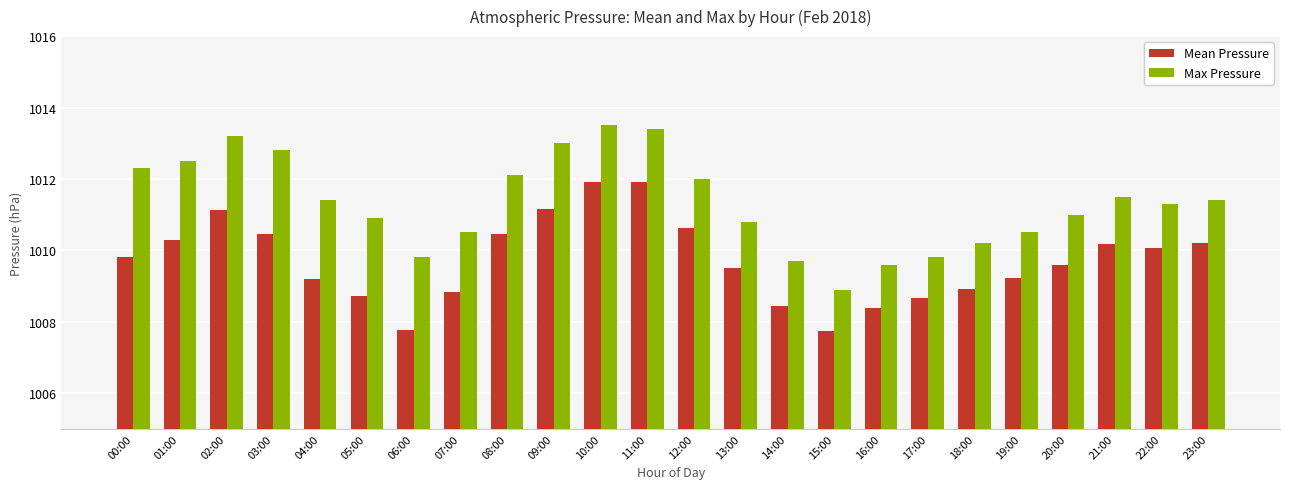

Is it true that Mean Pressure equals 1008.8 at 07:00?

True